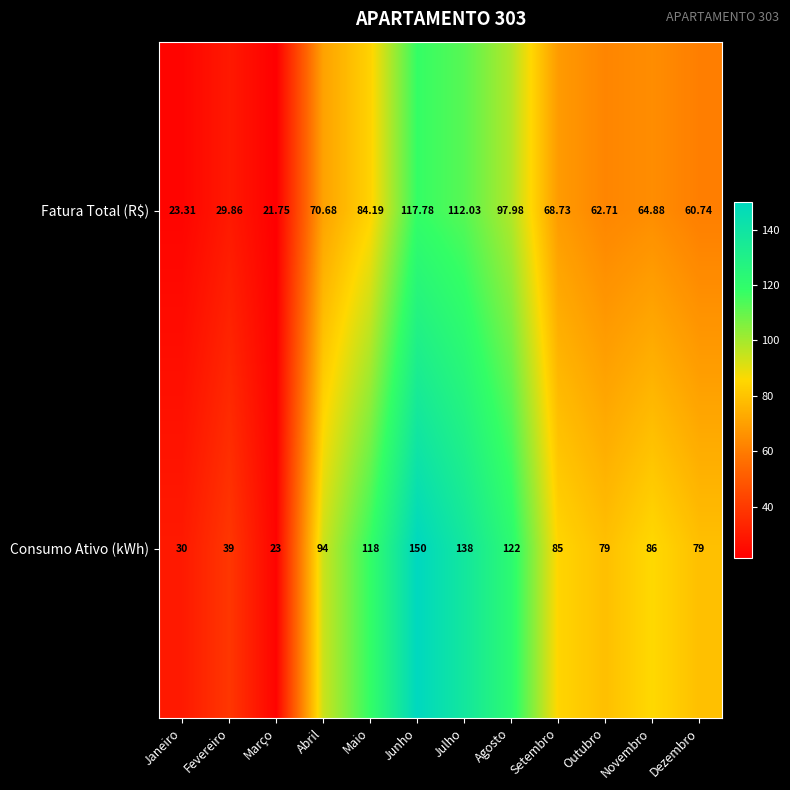

What is the total value across all series at Setembro?

153.7